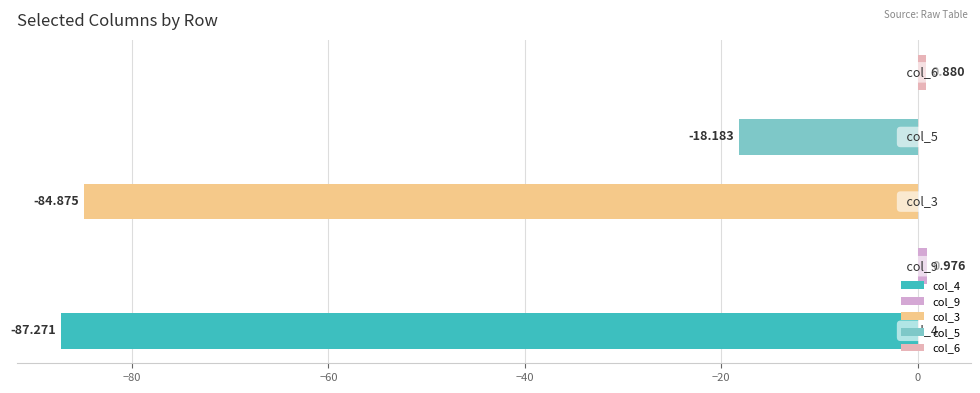

The col_4 series shows -115.2 at Row 2. True or false?

False